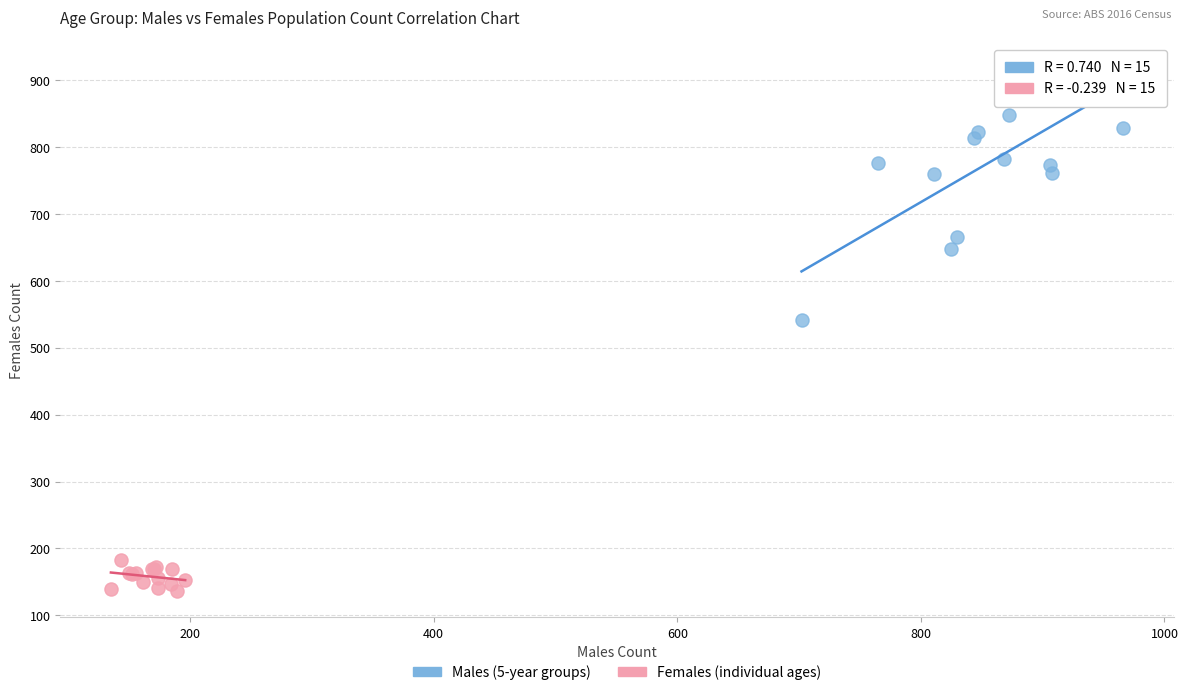

Which series has the largest Y range (max minus min)?

Males (5-year groups)